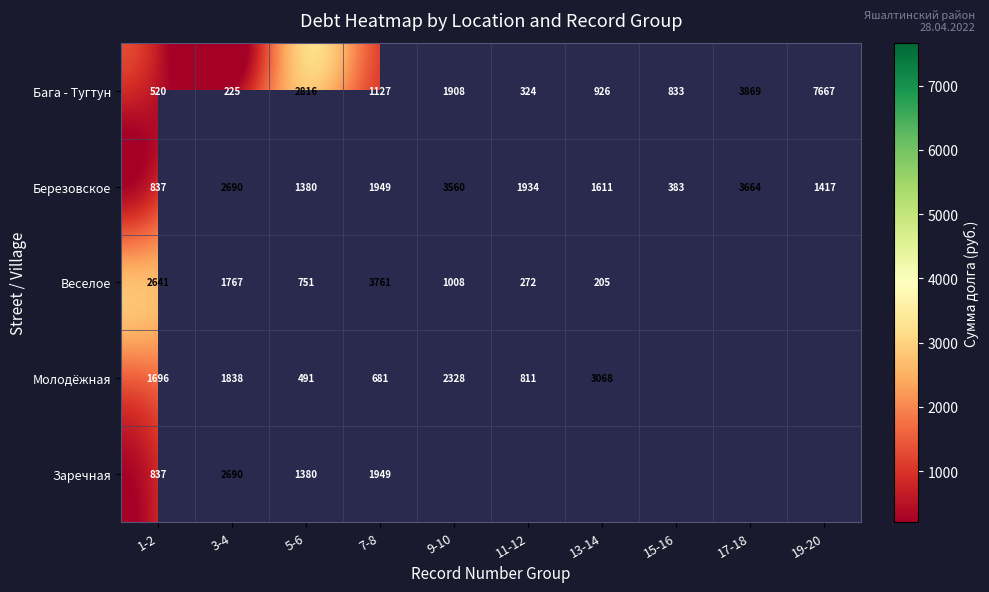

Is the value of Веселое at 5-6 greater than the value of Бага - Тугтун at 3-4?

Yes